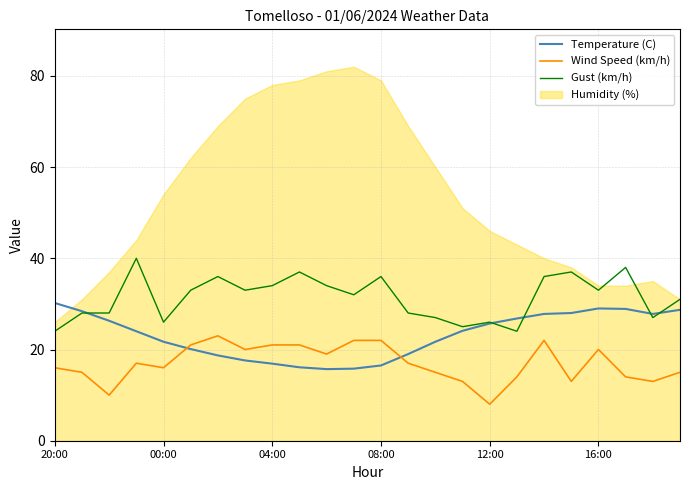

What is the lowest value of the Temperature (C) series?

15.7